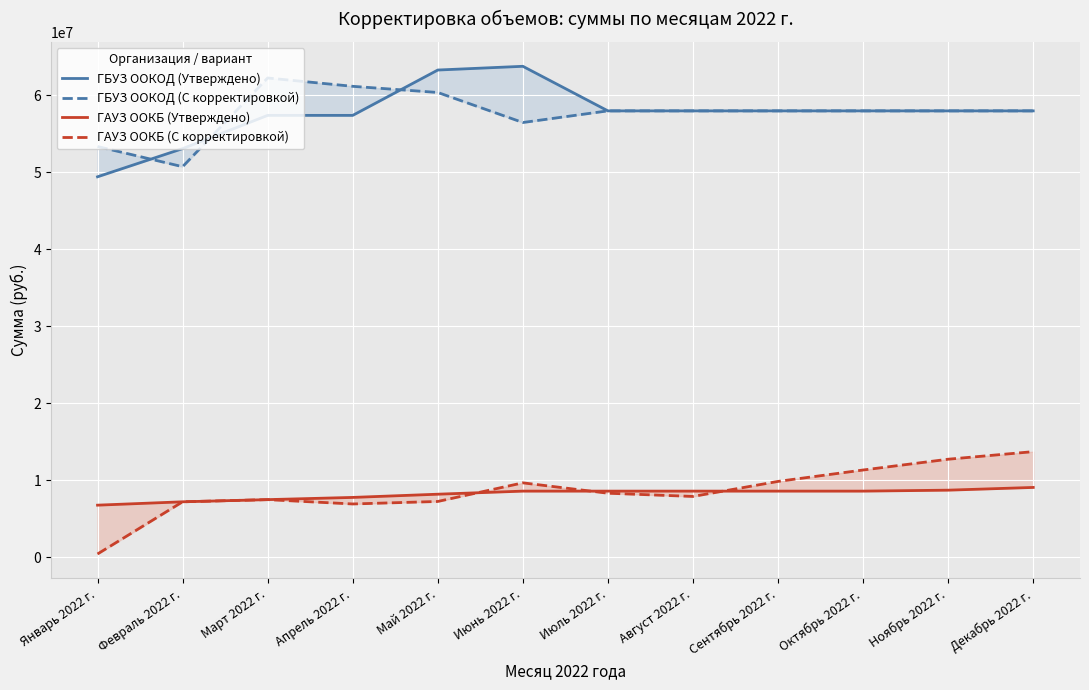

True or false: ГАУЗ ООКБ (Утверждено) has more than 2 interior local peaks.

False